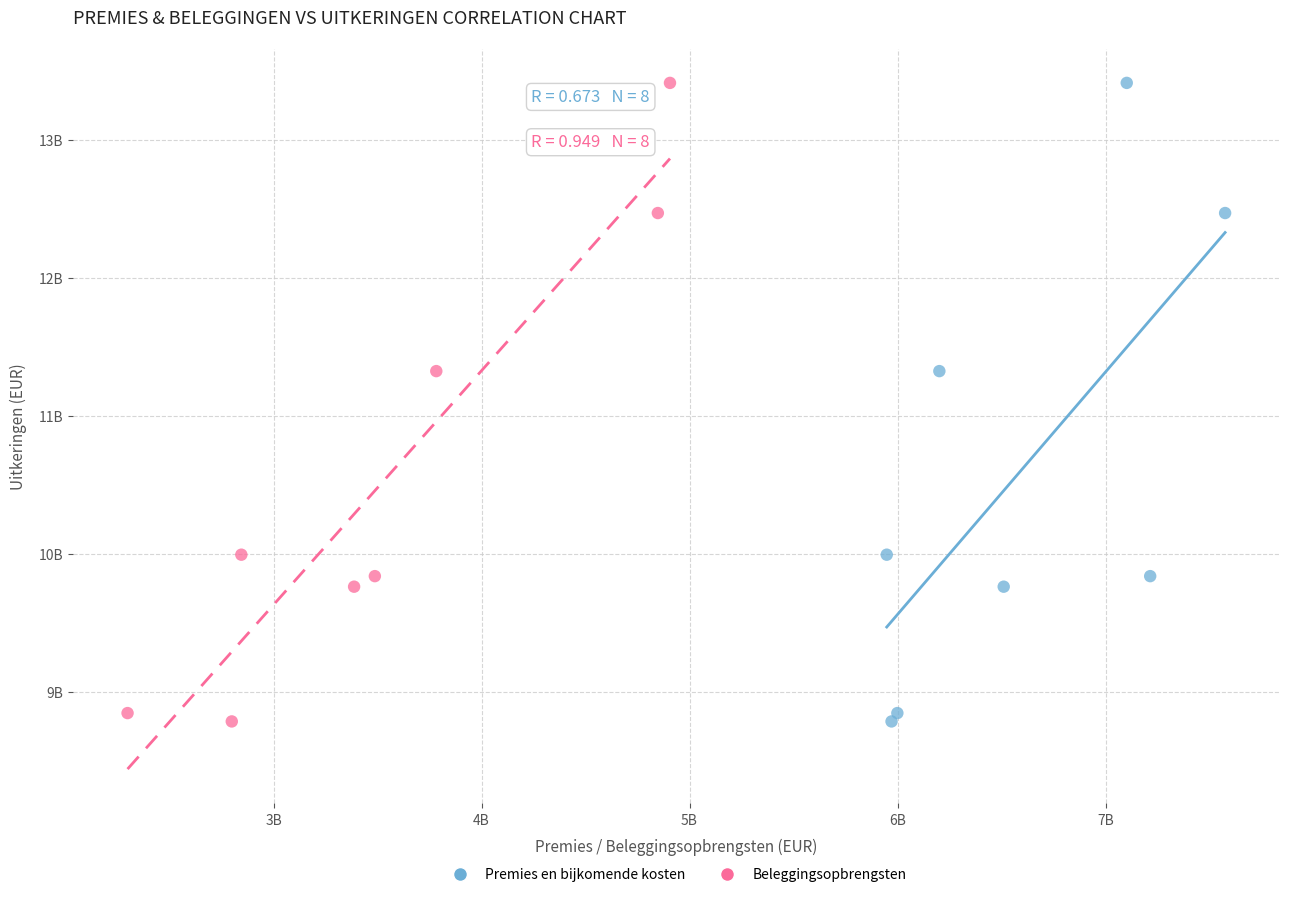

What are all the series names shown in the legend?

Premies en bijkomende kosten, Beleggingsopbrengsten